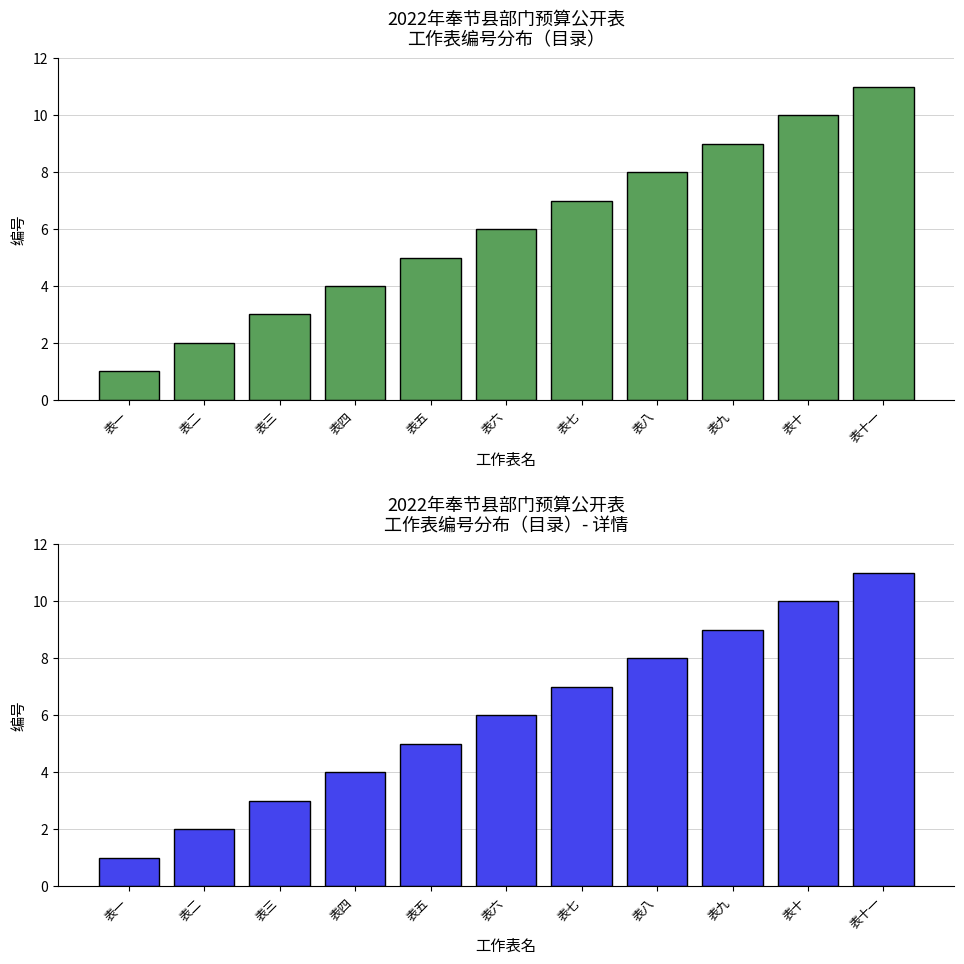

What is the sum of all values?

66